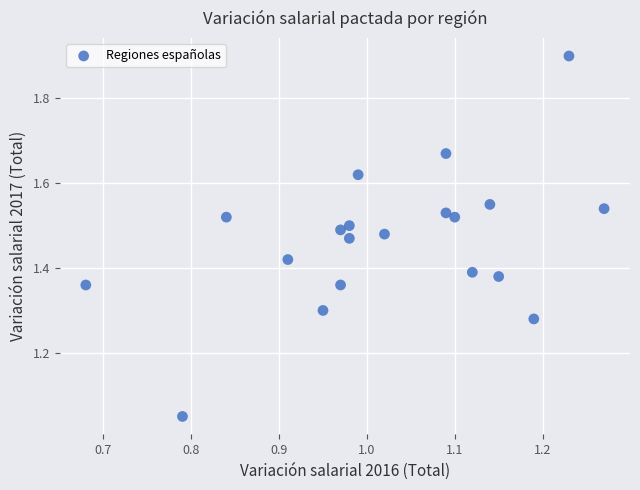

What is the range of X values (max minus min)?

0.6